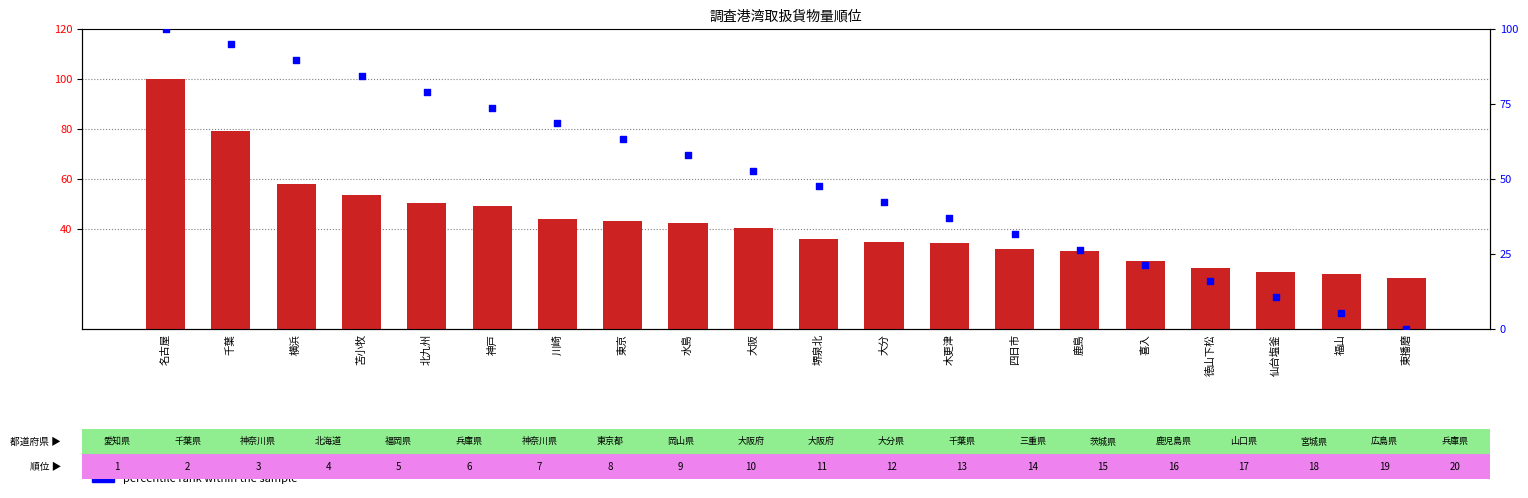

Which series reaches the maximum Y coordinate?

count